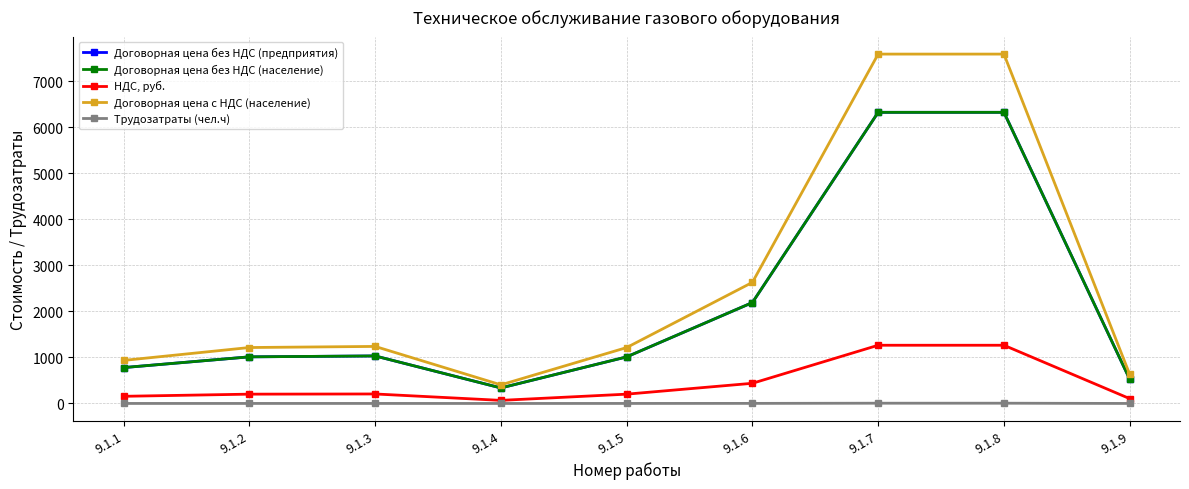

Is this an area chart (filled region under the line)?

No